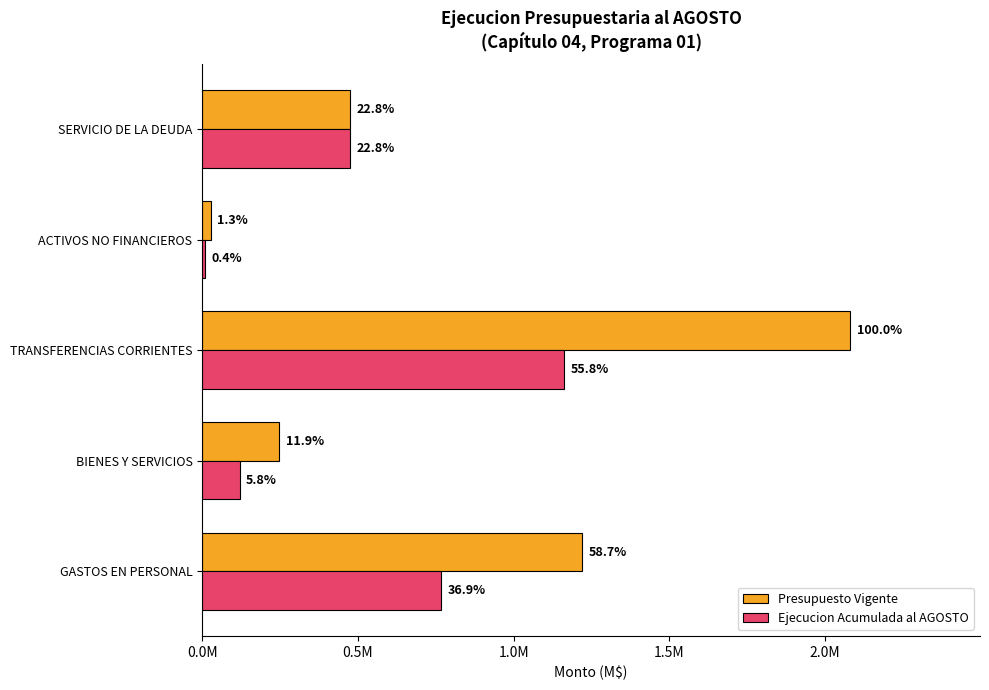

What are all the series names shown in the legend?

Presupuesto Vigente, Ejecucion Acumulada al AGOSTO